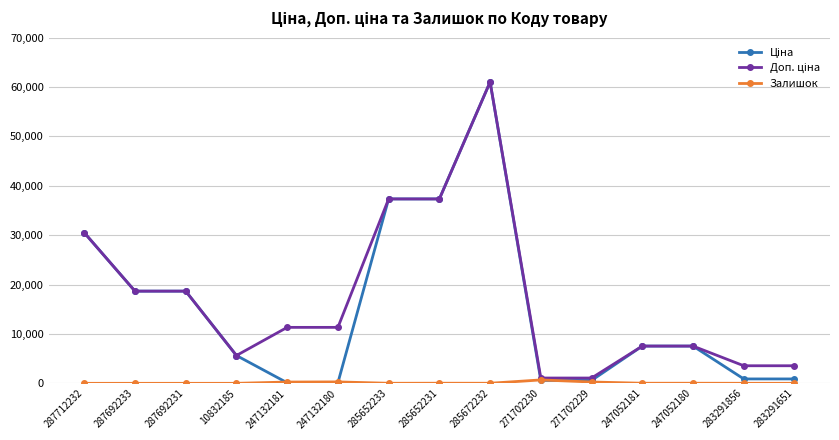

How many categories are shown in the chart?

15